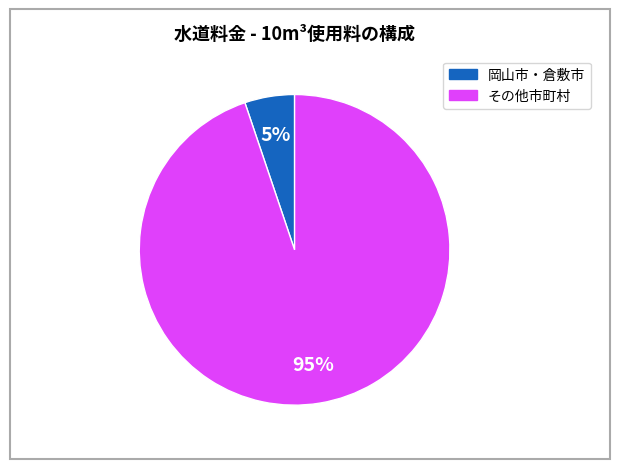

Is there any slice that represents more than half of the pie?

Yes